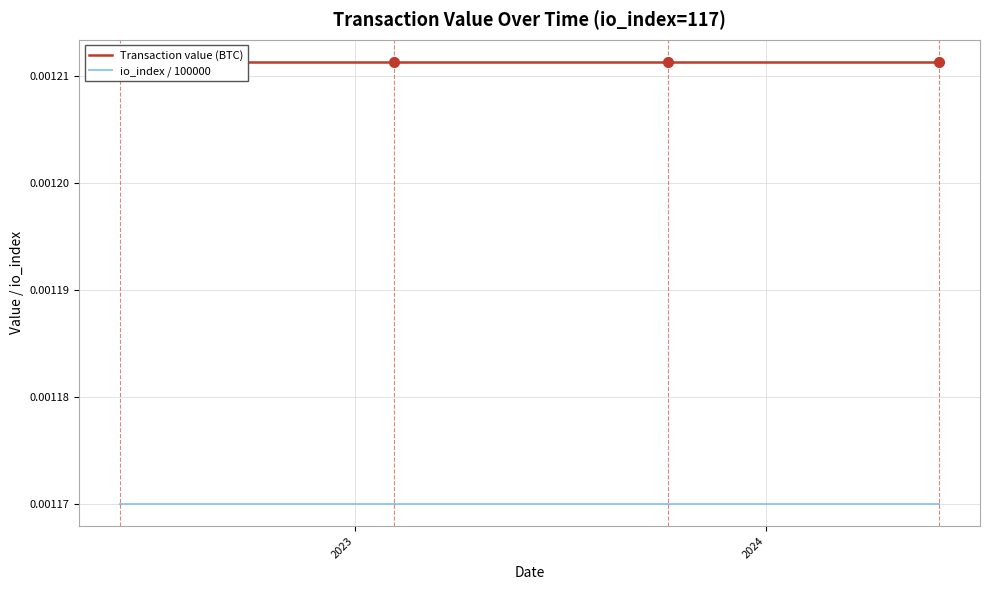

At which label does io_index / 100000 reach its peak?

2023